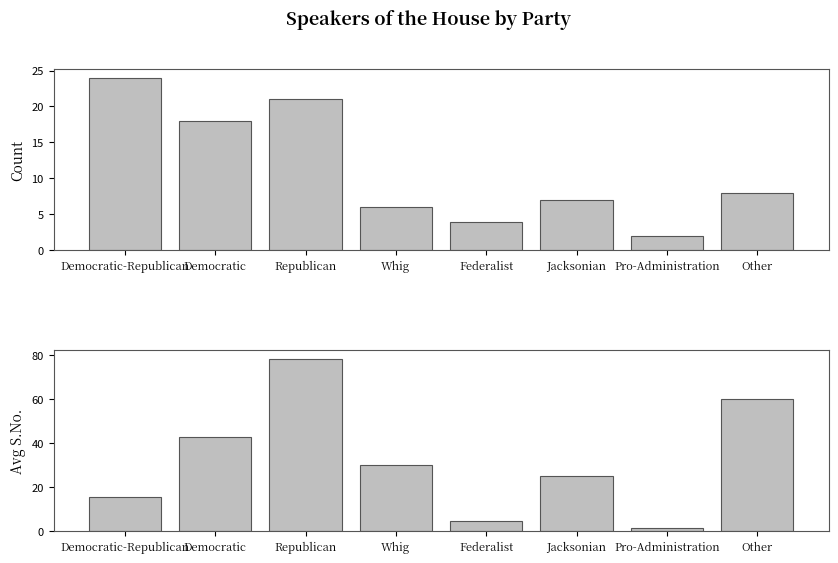

Which series has the widest spread of values?

Avg S.No.